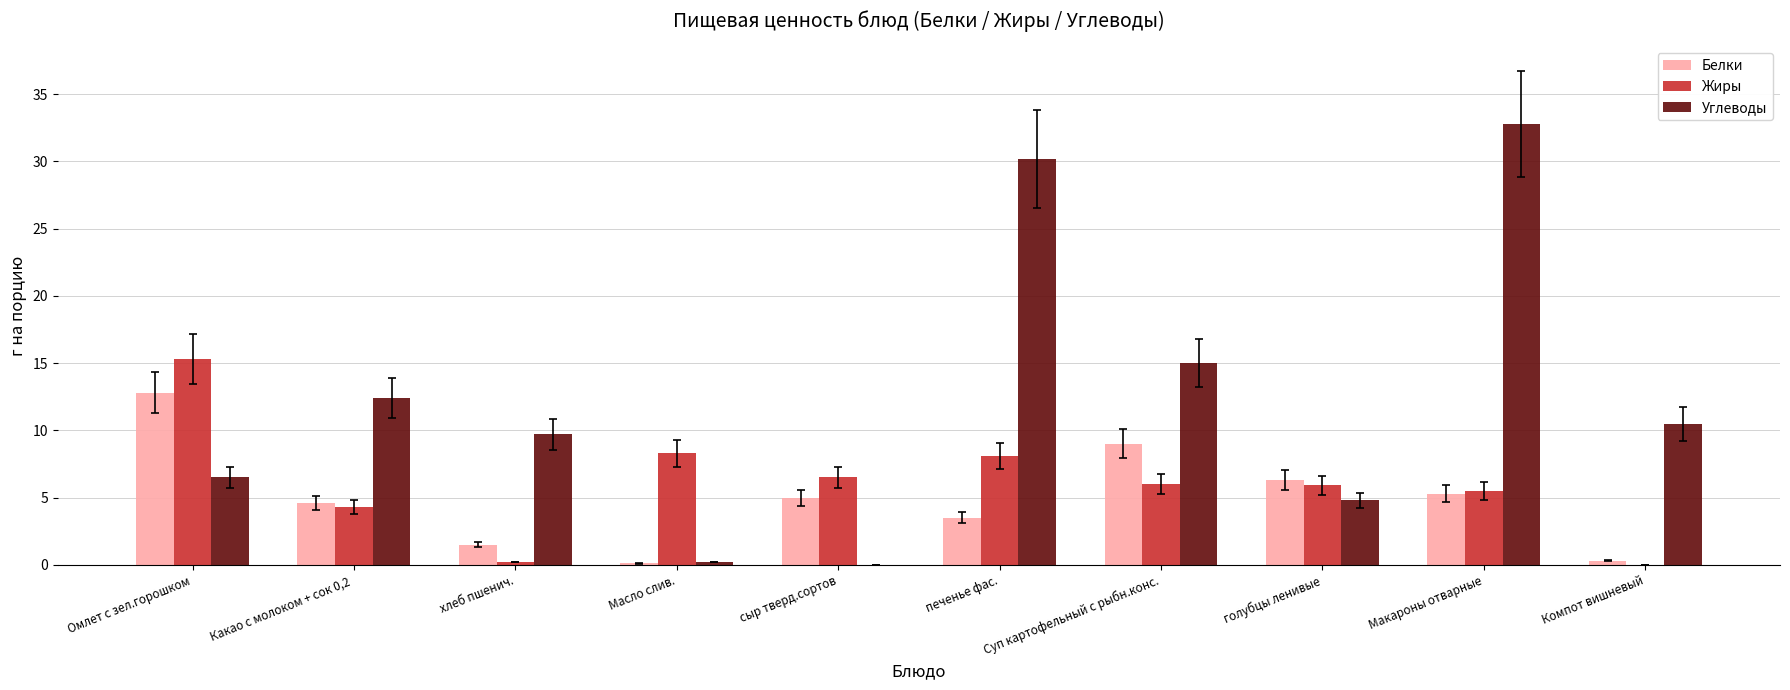

The Белки series shows 4.6 at Какао с молоком + сок 0,2 . True or false?

True